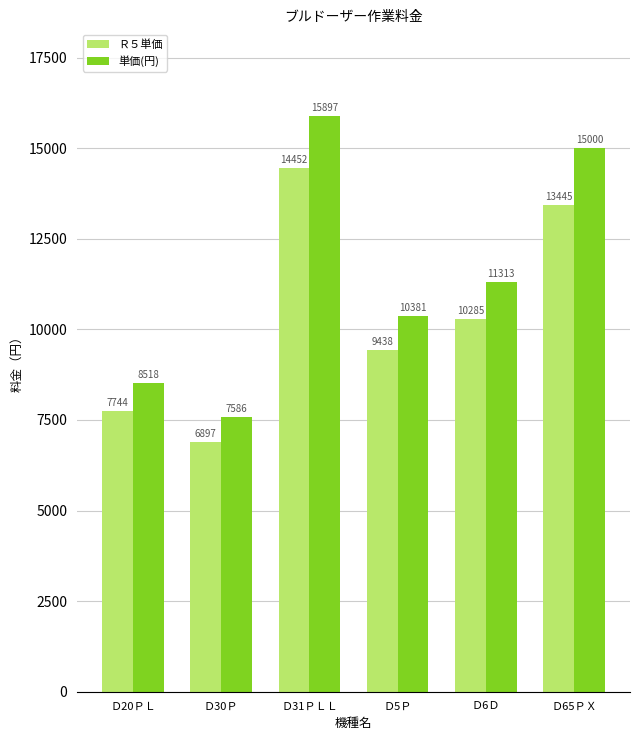

The value of 単価(円) at Ｄ6Ｄ is 11313. True or false?

True